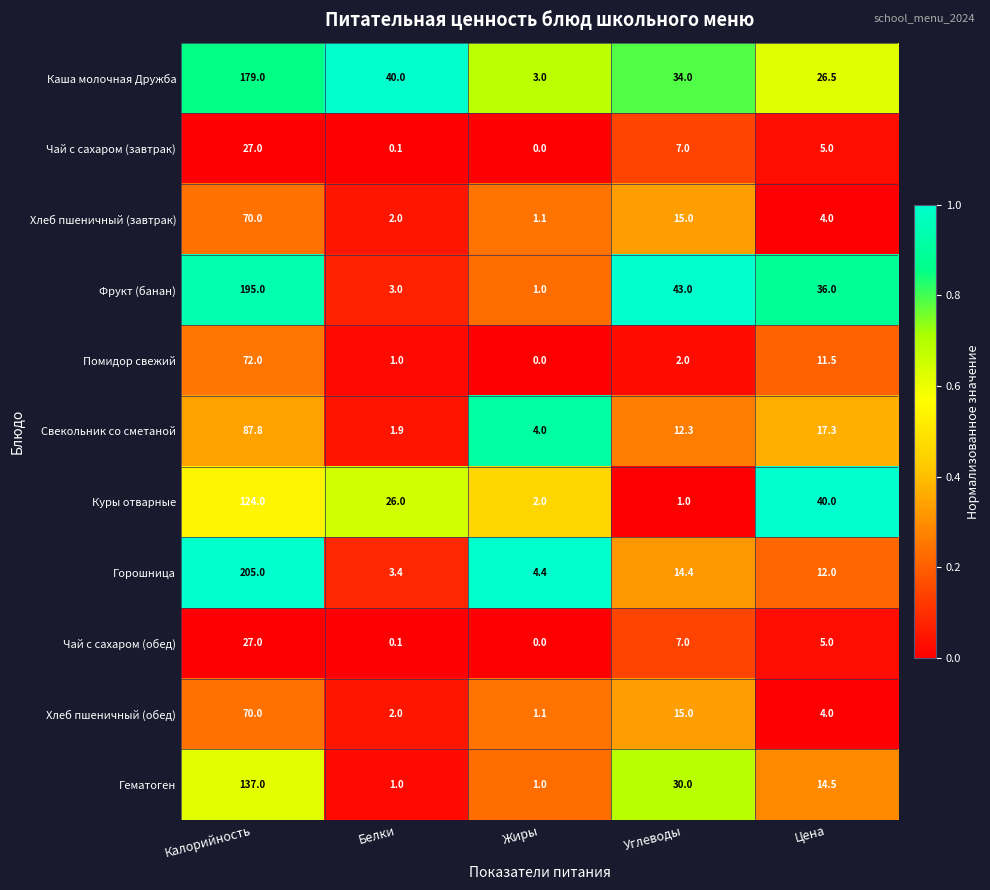

At which label is Хлеб пшеничный (обед) closest to 35?

Углеводы